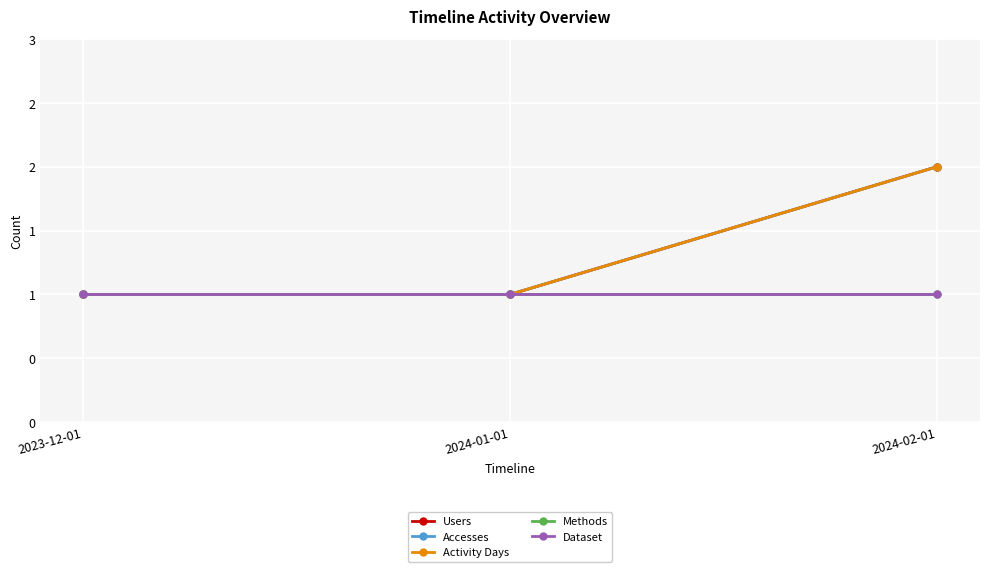

Is this an area chart (filled region under the line)?

No